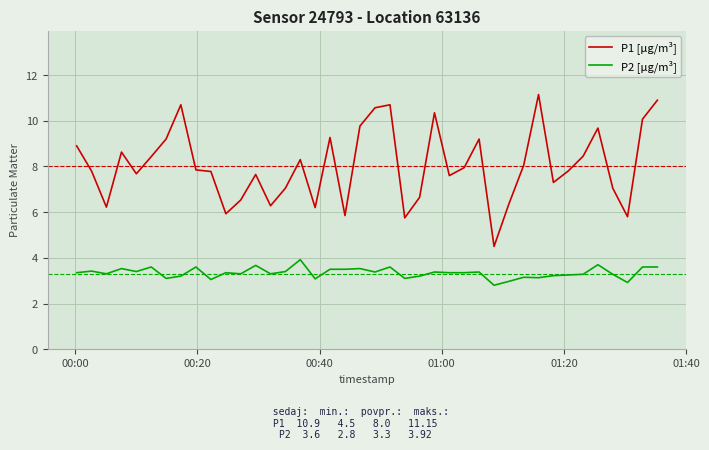

Rank the series by their maximum value, from highest to lowest.

P1 [µg/m³], P2 [µg/m³]